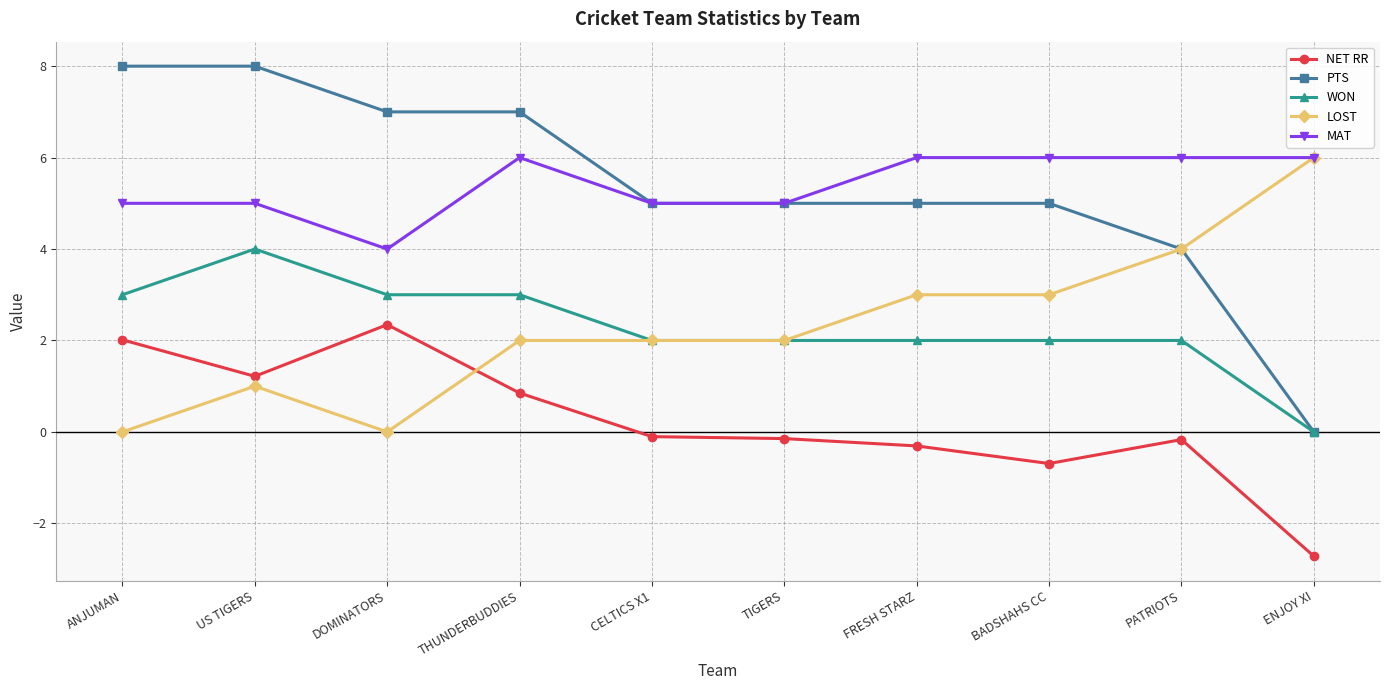

Rank the series at BADSHAHS CC from lowest to highest value.

NET RR, WON, LOST, PTS, MAT